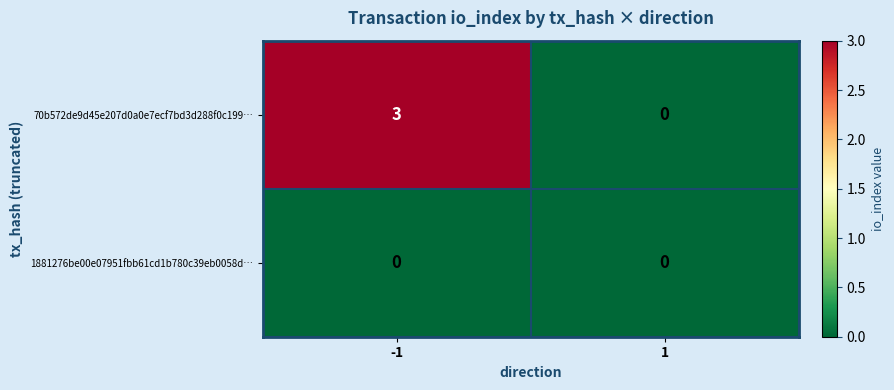

The 70b572de9d45e207d0a0e7ecf7bd3d288f0c199… series shows 0 at 1. True or false?

True